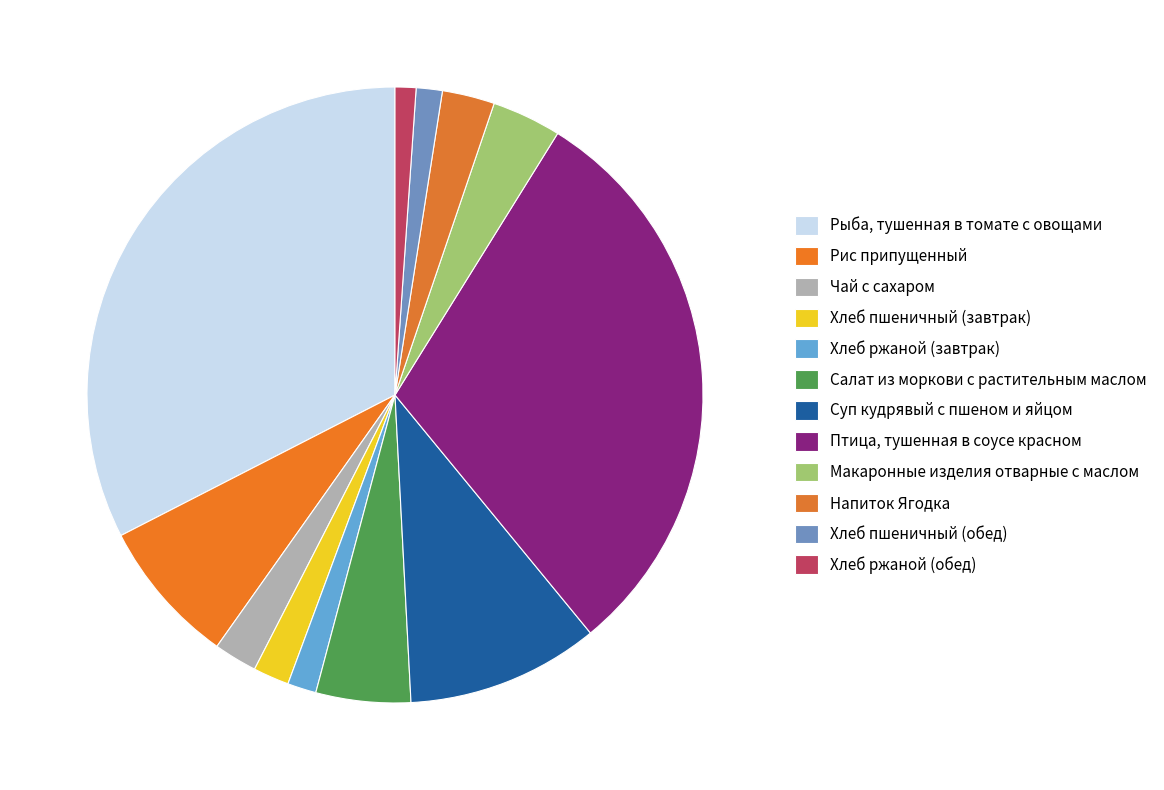

Do Макаронные изделия отварные с маслом and Салат из моркови с растительным маслом together represent more than half of the pie?

No